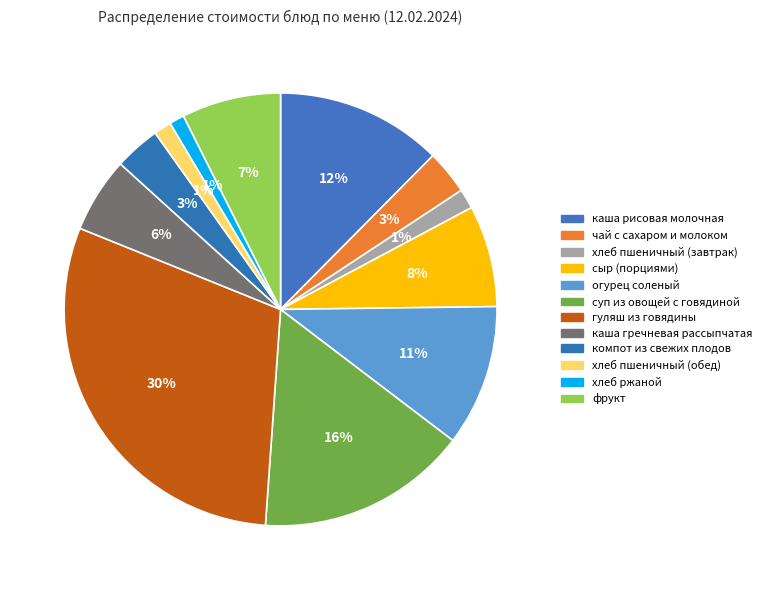

Count the number of slices in the pie.

12